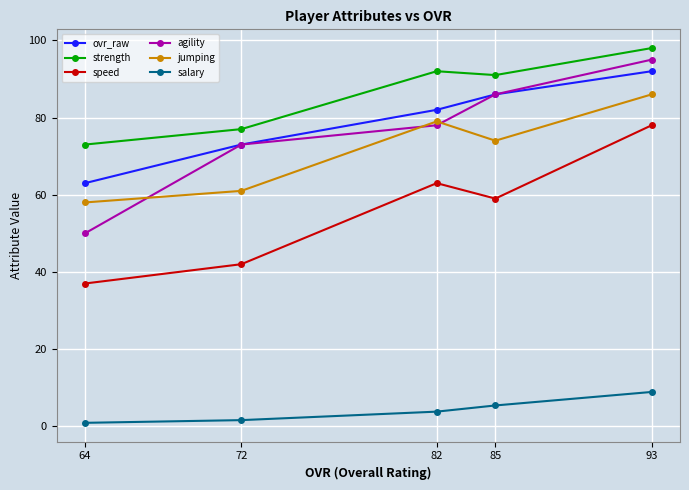

True or false: salary has a value of 9.1 at 85.

False